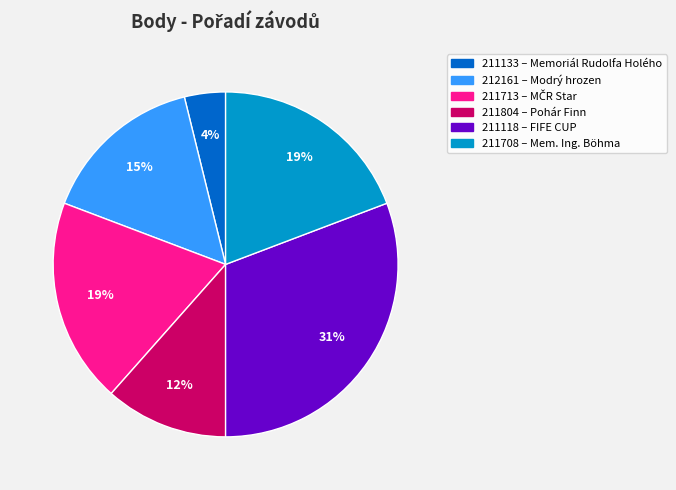

To the nearest percent, what percentage of the pie is 211708?

19%